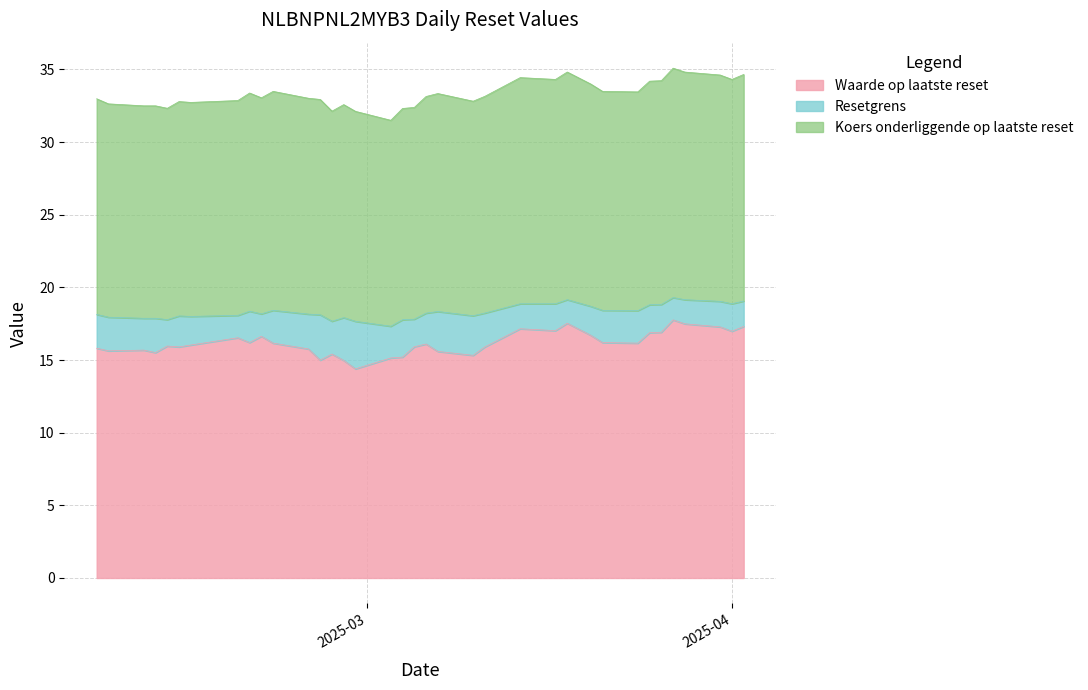

How many data points in Koers onderliggende op laatste reset are less than 33?

16